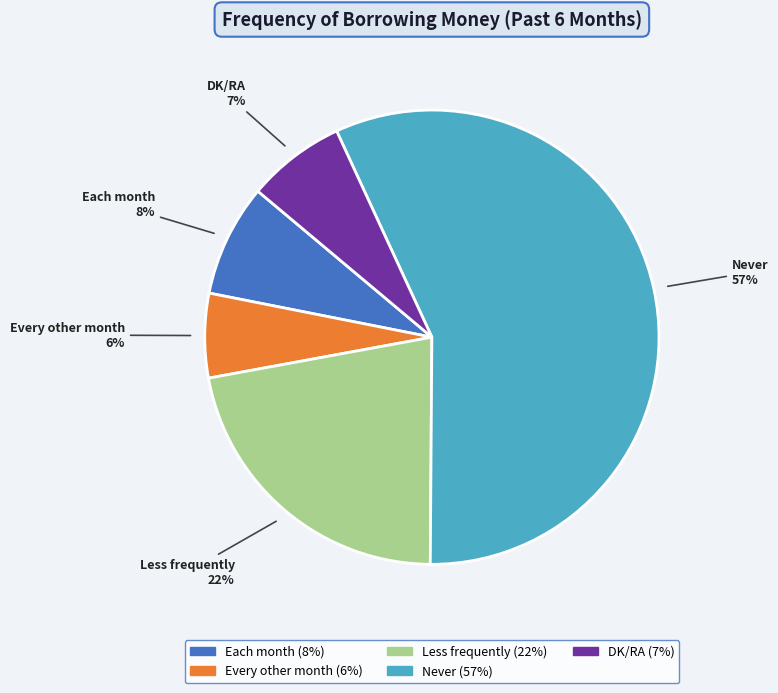

To the nearest percent, what percentage of the pie is Each month?

8%